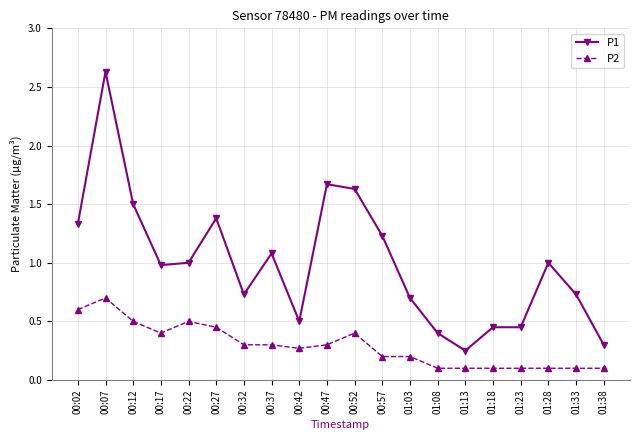

What is the label of the 14th point from the left?

01:08